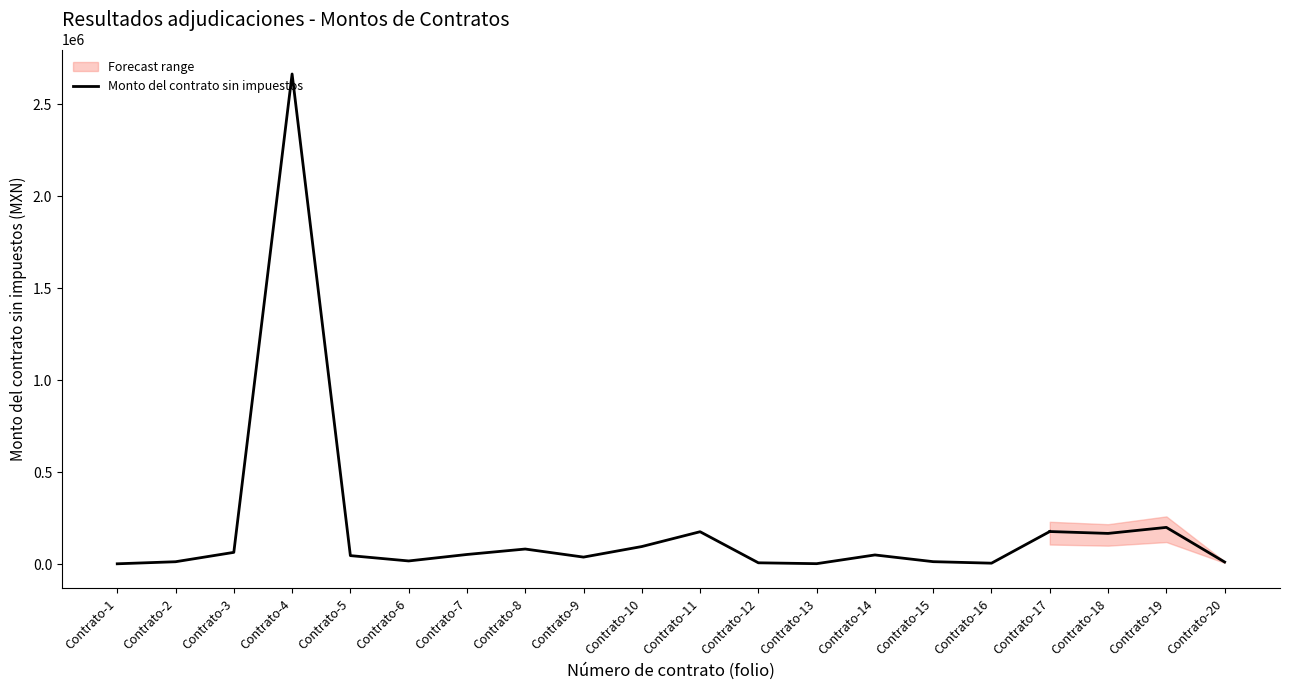

How many data points does each series have?

17